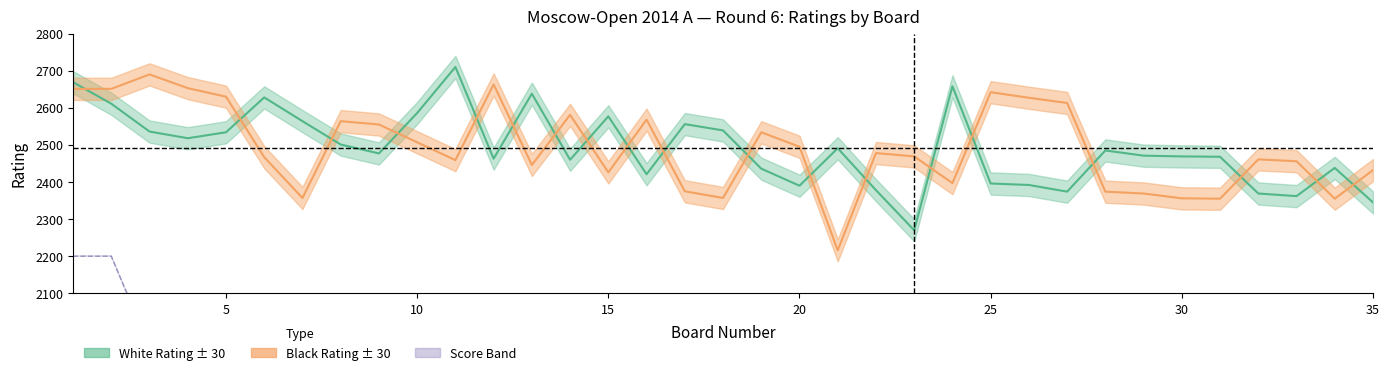

Reading left to right, list all the values displayed in this chart.

white_rating: 2669.0	2611.0	2536.0	2518.0	2534.0	2628.0	2564.0	2501.0	2477.0	2586.0	2710.0	2463.0	2638.0	2460.0	2577.0	2421.0	2556.0	2539.0	2436.0	2390.0	2491.0	2378.0	2270.0	2658.0	2396.0	2392.0	2374.0	2485.0	2471.0	2469.0	2468.0	2369.0	2362.0	2438.0	2345.0
black_rating: 2651.0	2651.0	2690.0	2653.0	2630.0	2467.0	2357.0	2564.0	2555.0	2507.0	2459.0	2663.0	2446.0	2581.0	2426.0	2568.0	2375.0	2357.0	2534.0	2495.0	2216.0	2478.0	2469.0	2397.0	2642.0	2627.0	2613.0	2374.0	2369.0	2356.0	2355.0	2461.0	2456.0	2355.0	2432.0
white_score: 2200.0	2200.0	1955.6	1955.6	1955.6	1955.6	1955.6	1955.6	1955.6	1711.1	1711.1	1711.1	1711.1	1711.1	1711.1	1711.1	1711.1	1711.1	1711.1	1711.1	1711.1	1711.1	1711.1	1466.7	1466.7	1466.7	1466.7	1466.7	1466.7	1466.7	1466.7	1466.7	1466.7	1466.7	1466.7